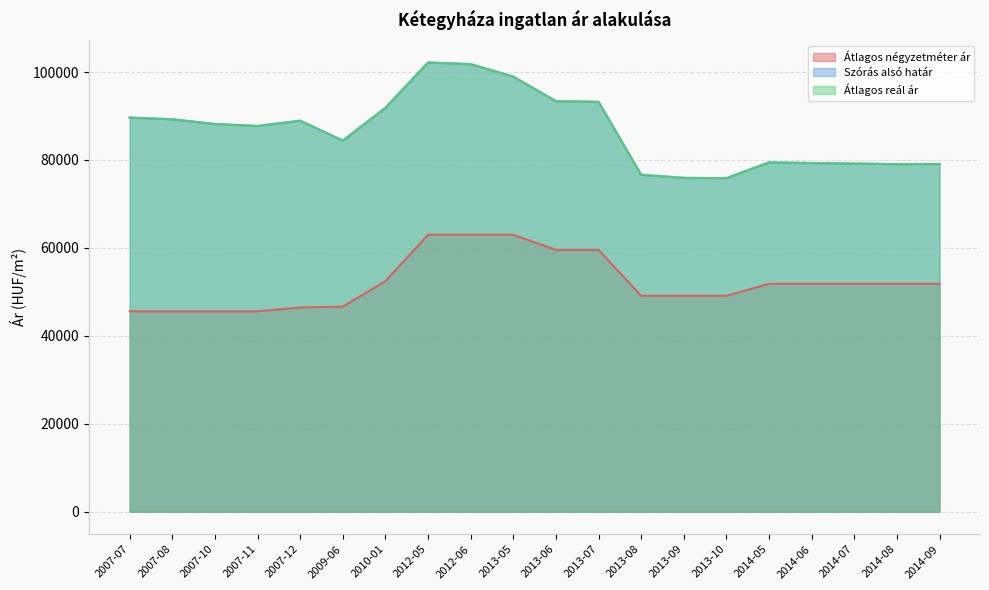

What is the label of the 15th point from the right?

2009-06